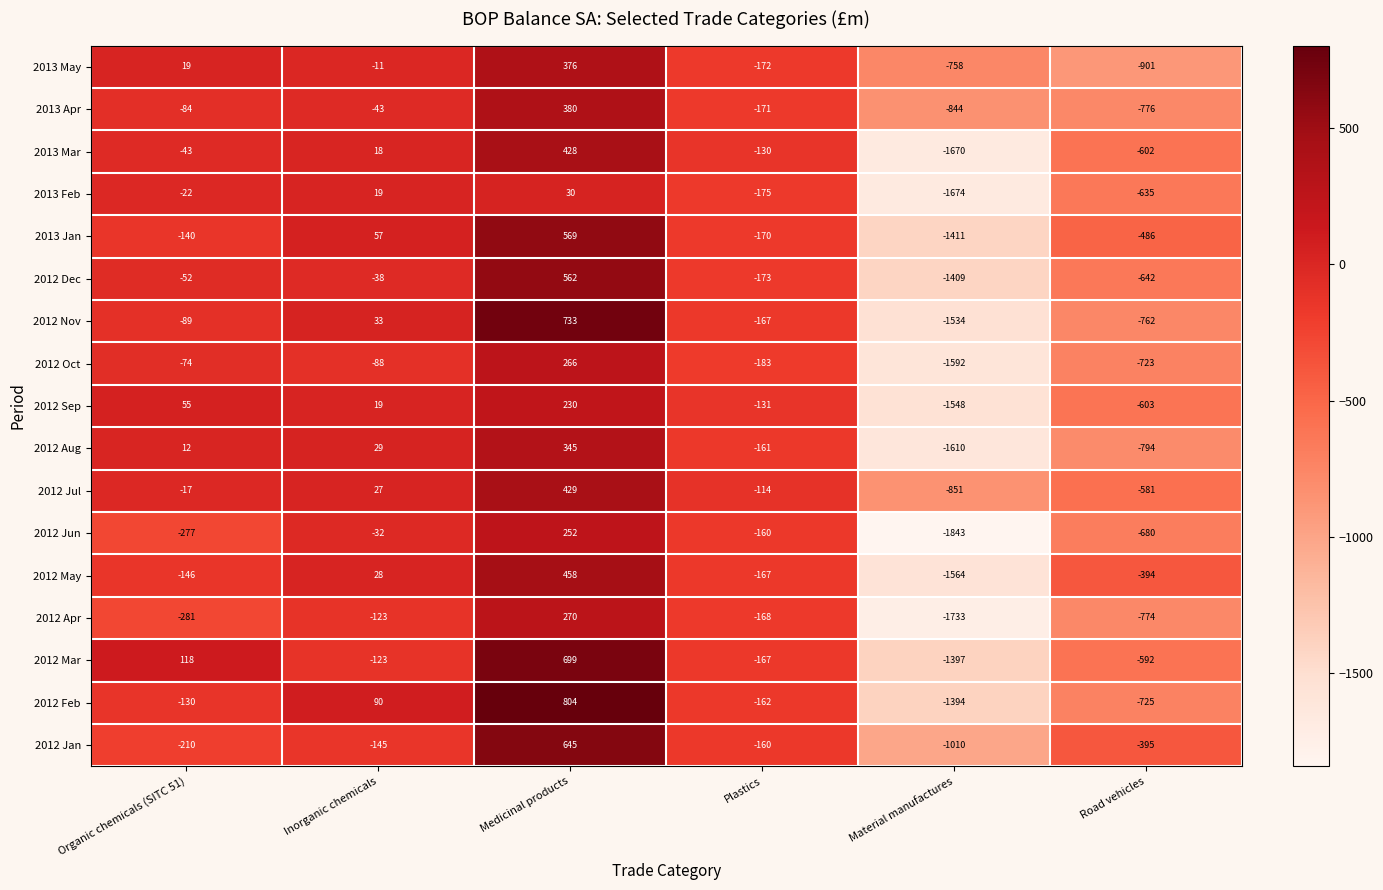

Where does the 2013 Apr series first go above -84?

Inorganic chemicals